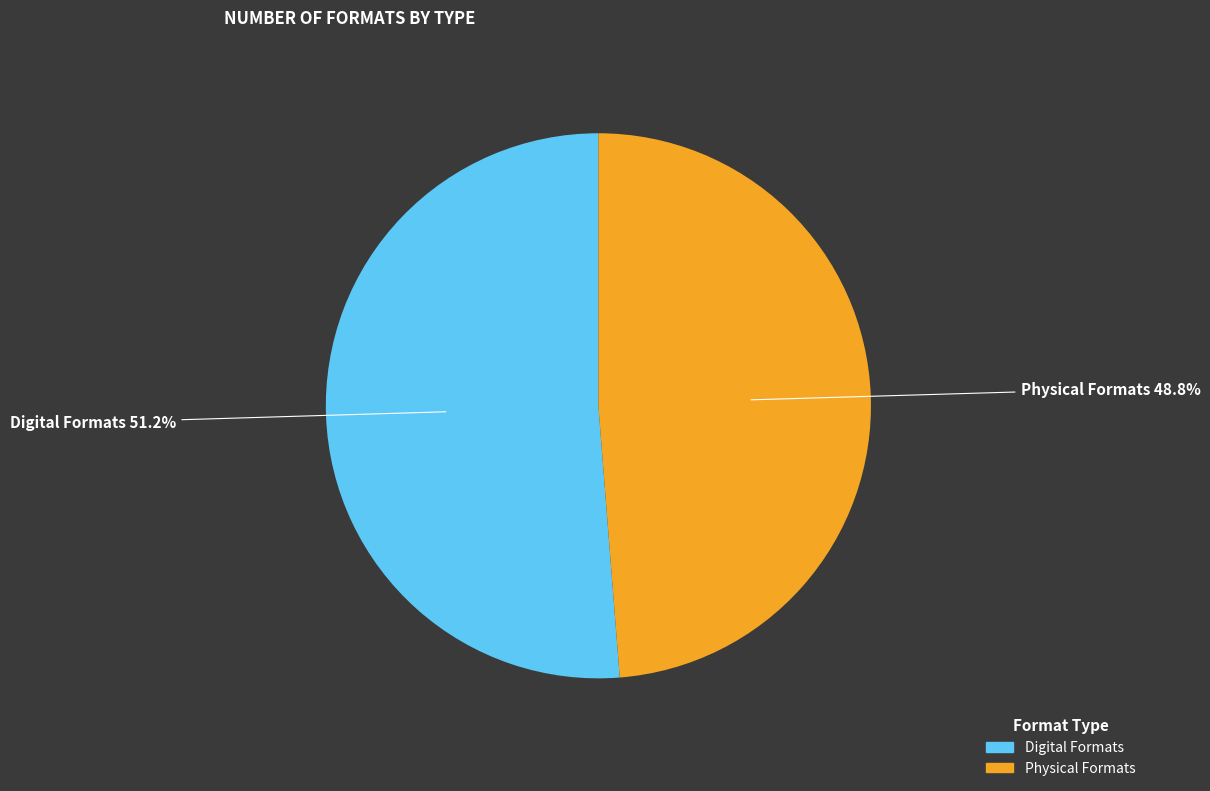

Is there any slice that represents more than half of the pie?

Yes